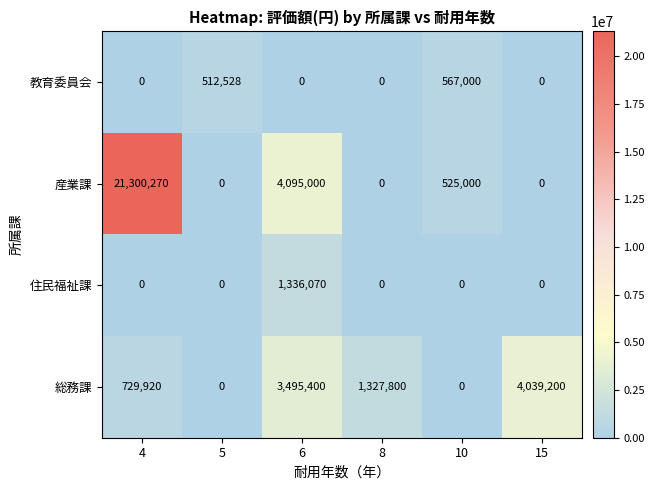

The value of 総務課 at 8 is 1327800. True or false?

True